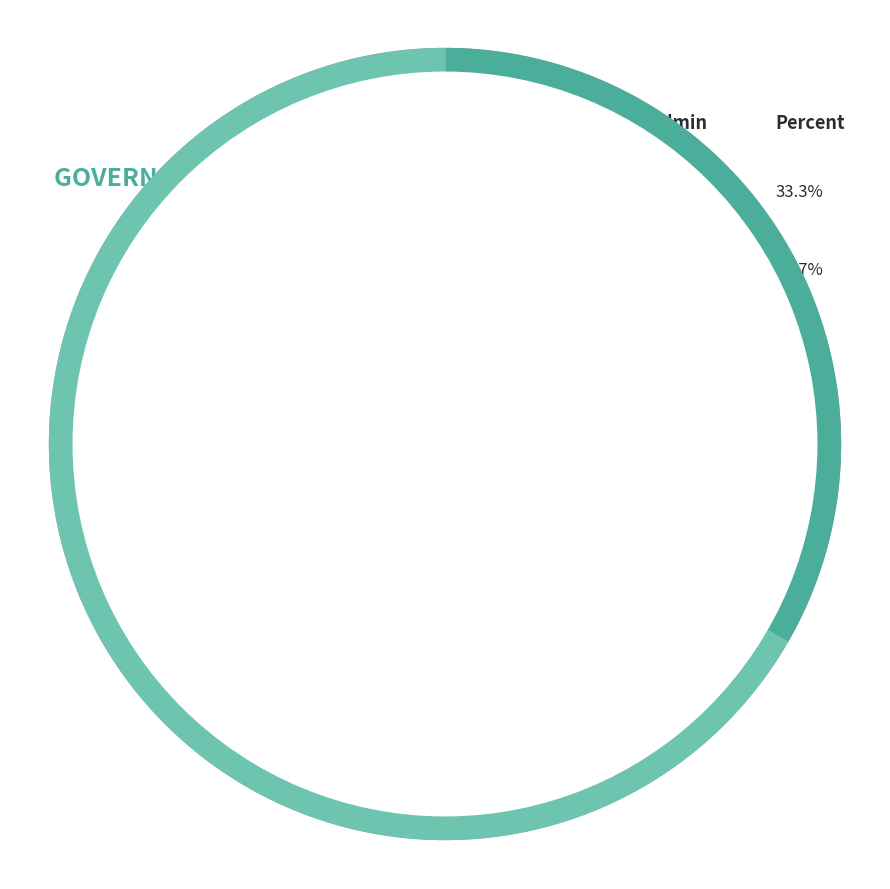

To the nearest percent, what portion does SY07 represent?

67%